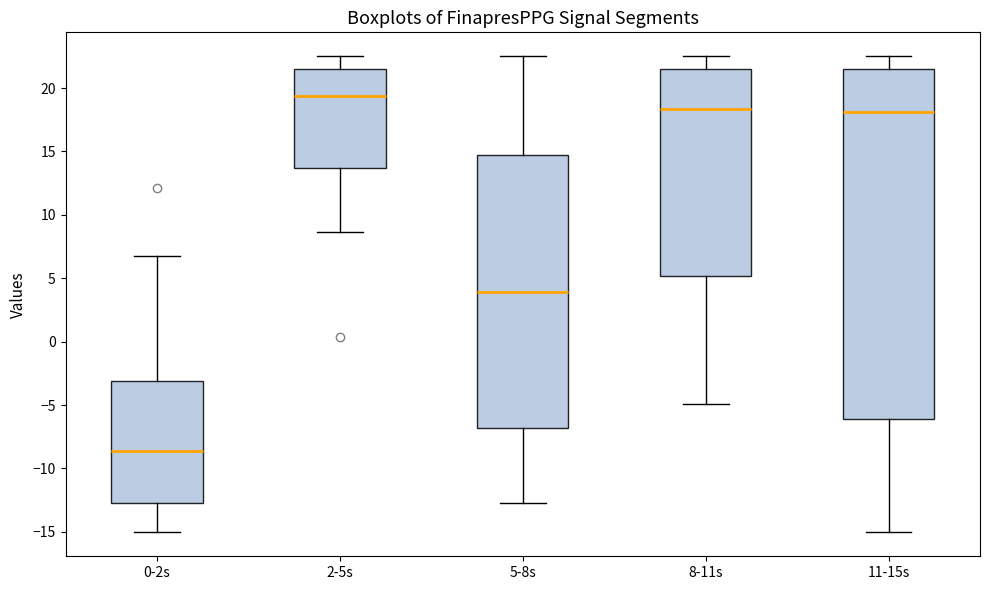

Reading left to right, transcribe this box plot: for each box, give where its median line is, the range the box spans, and where its two whiskers end, as read against the y-axis. The values are not printed on the chart, so give them approximately, as read against the axis.

0-2s: median -8.5, box -13.0 to -3.0, whiskers -15.0 to 7.0
2-5s: median 19.5, box 13.5 to 21.5, whiskers 8.5 to 22.5
5-8s: median 4.0, box -7.0 to 14.5, whiskers -12.5 to 22.5
8-11s: median 18.5, box 5.0 to 21.5, whiskers -5.0 to 22.5
11-15s: median 18.0, box -6.0 to 21.5, whiskers -15.0 to 22.5